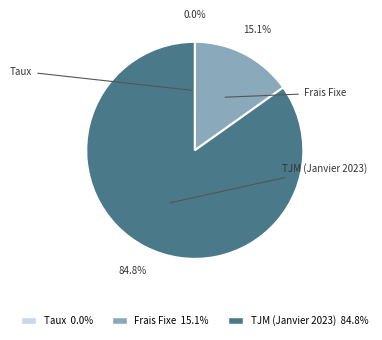

Is there any slice that represents more than half of the pie?

Yes